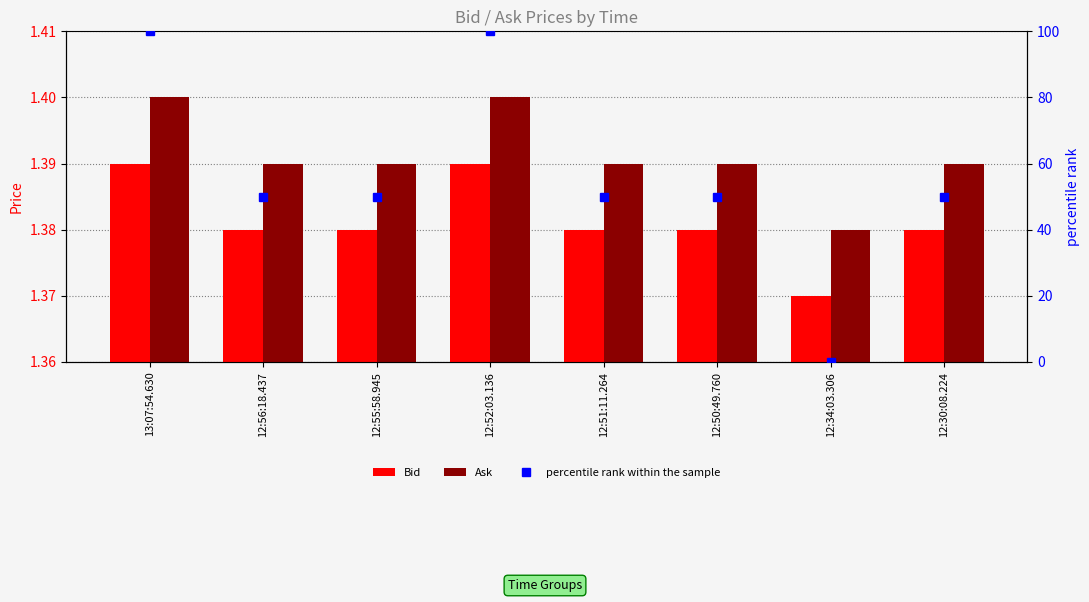

Rank the series by their maximum value, from highest to lowest.

percentile rank within the sample, Ask, Bid